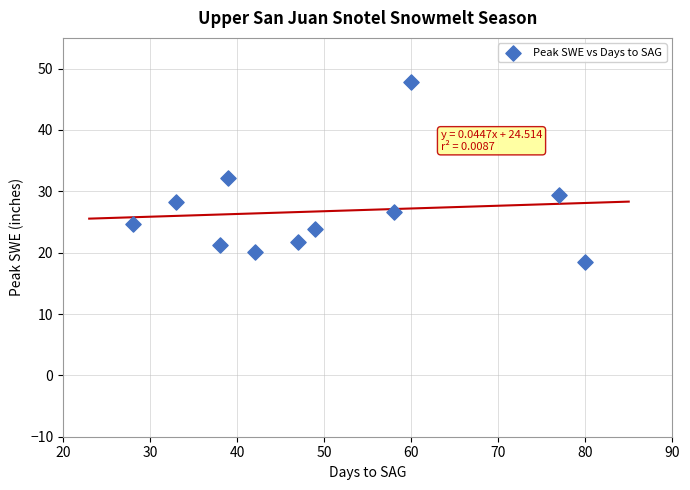

What is the average X value?

50.1